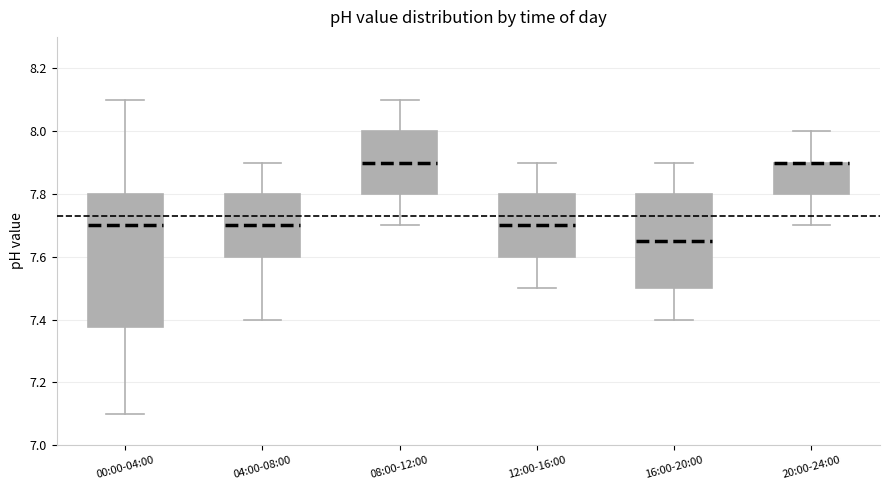

Which box is the tallest, from its lower edge to its upper edge?

00:00-04:00